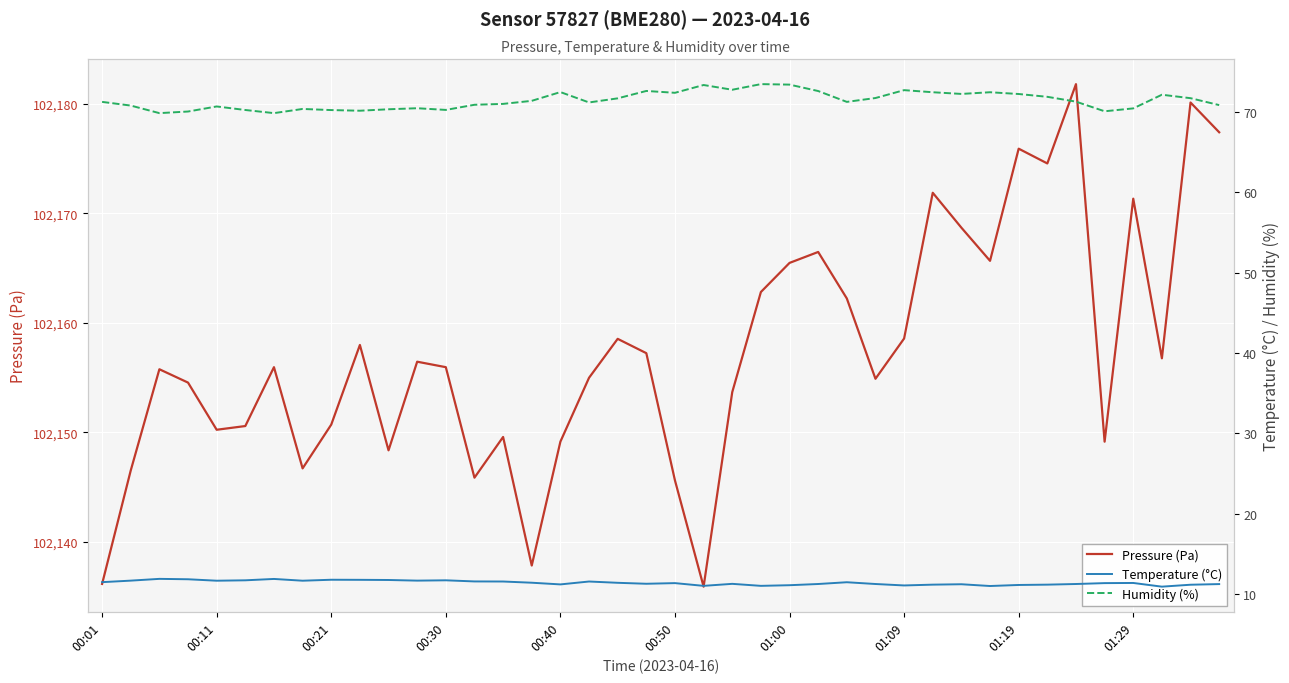

In Pressure (Pa), how many points are higher than both neighbors (excluding endpoints)?

12